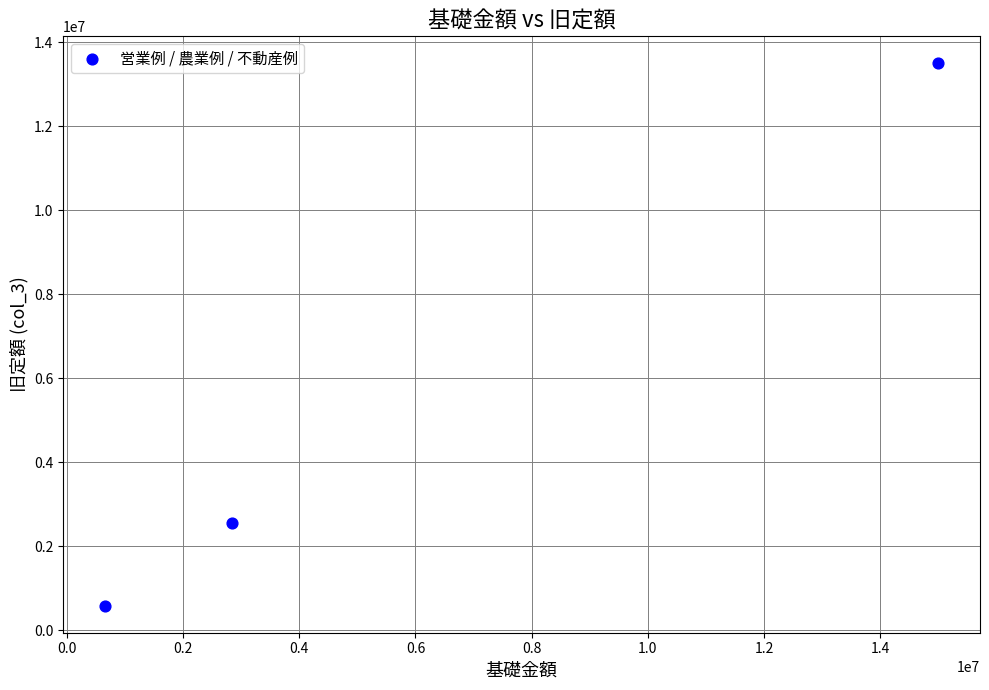

What is the average X value?

6167999